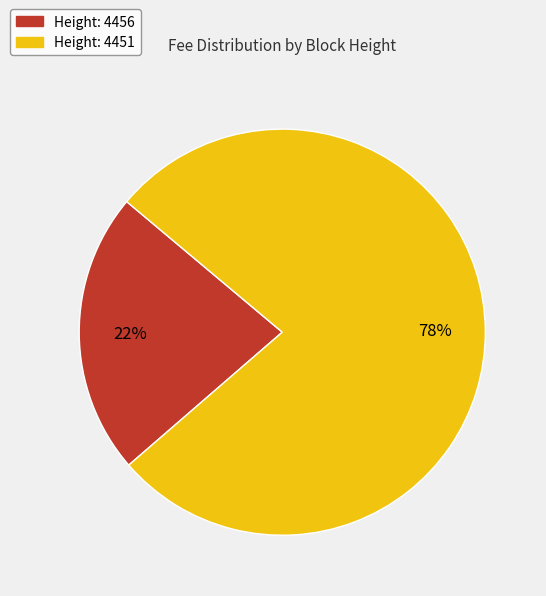

To the nearest percent, what is the average slice percentage?

50%